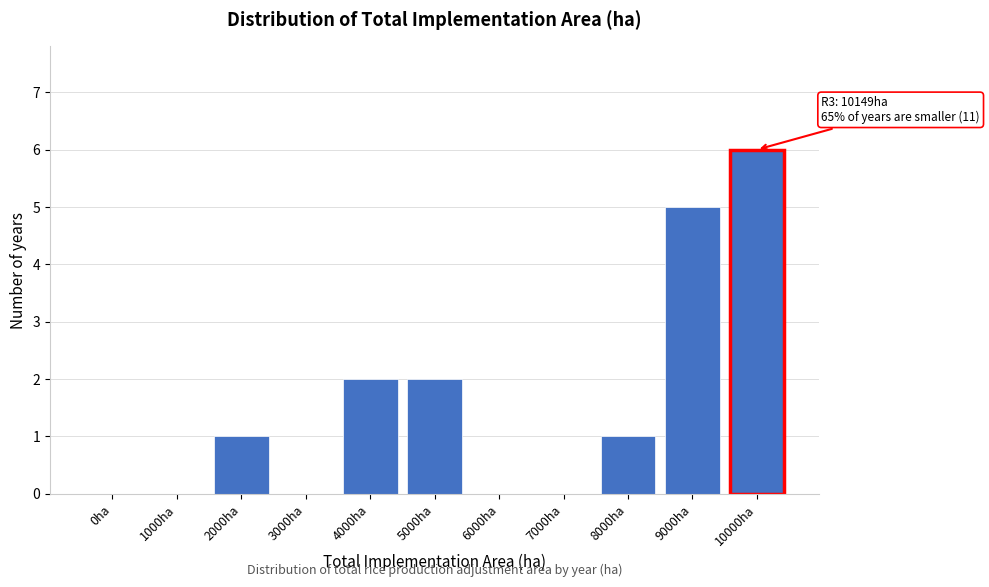

Reading left to right, list all the values displayed in this chart.

0ha=0	1000ha=0	2000ha=1	3000ha=0	4000ha=2	5000ha=2	6000ha=0	7000ha=0	8000ha=1	9000ha=5	10000ha=6